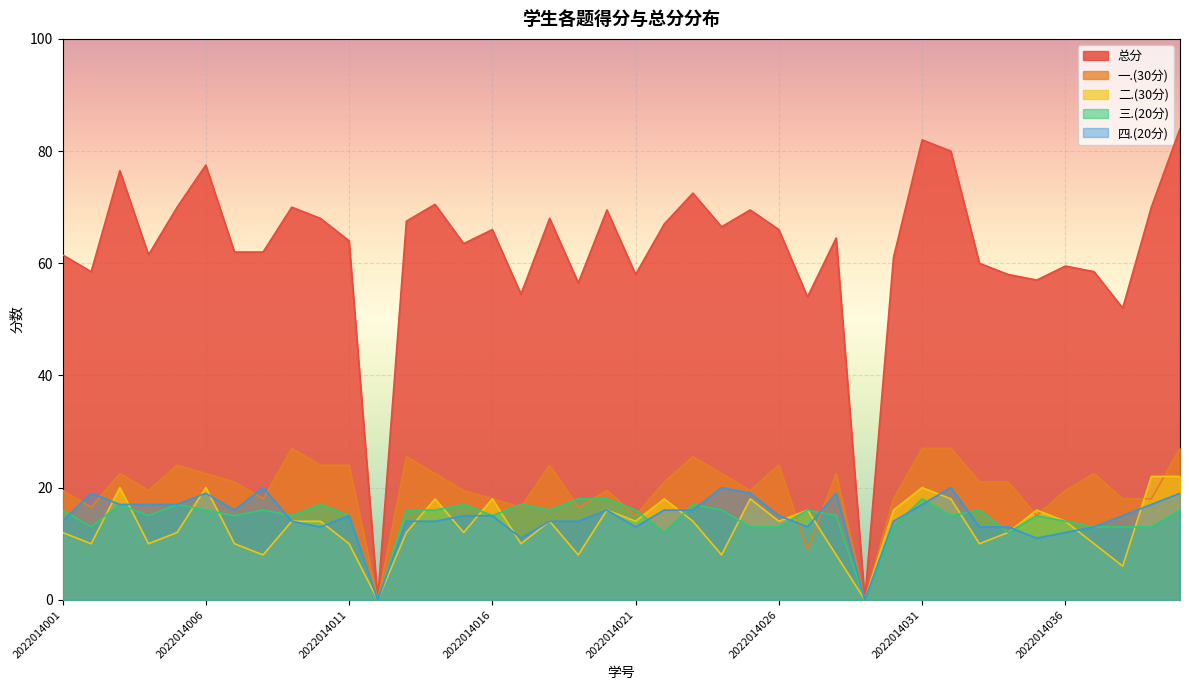

Where do 二.(30分) and 四.(20分) first cross each other?

2022014002 and 2022014003